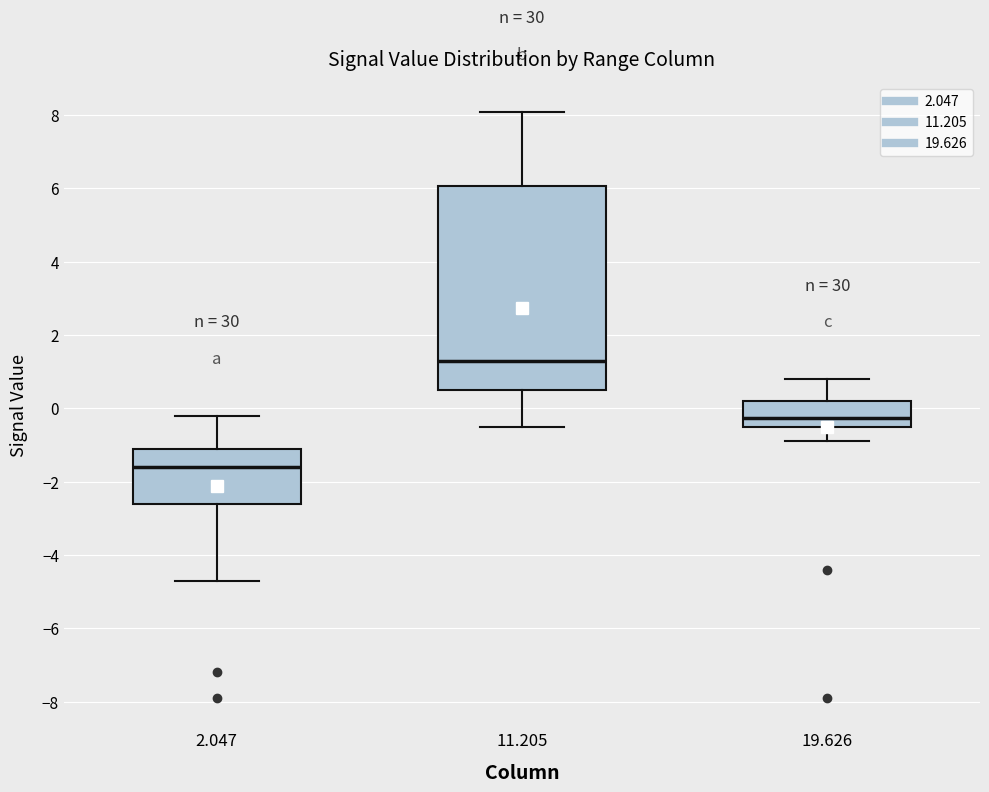

Where does the upper whisker of the box at x = 11.205 end on the y-axis? The values are not printed on the chart, so give them approximately, as read against the axis.

8.2